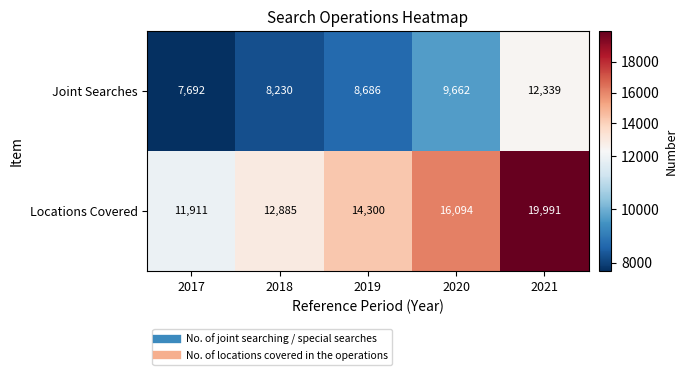

Reading left to right, transcribe all the data shown in this chart.

Joint Searches: 2017=7692	2018=8230	2019=8686	2020=9662	2021=12339
Locations Covered: 2017=11911	2018=12885	2019=14300	2020=16094	2021=19991